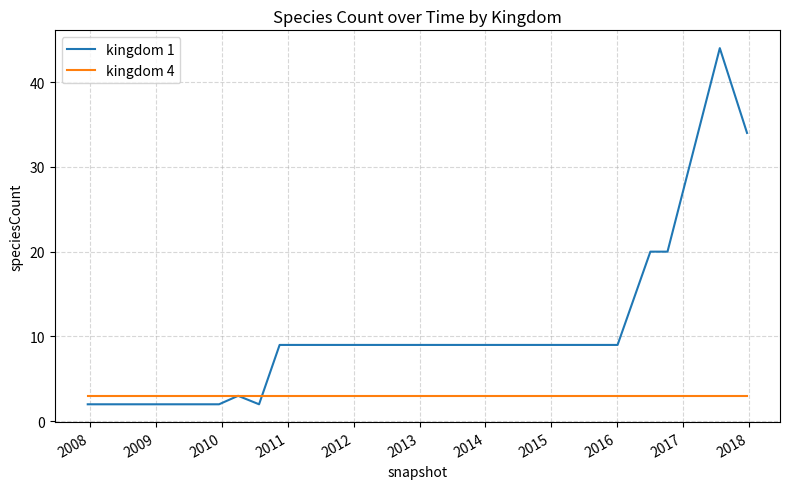

What is the greatest value displayed?

44